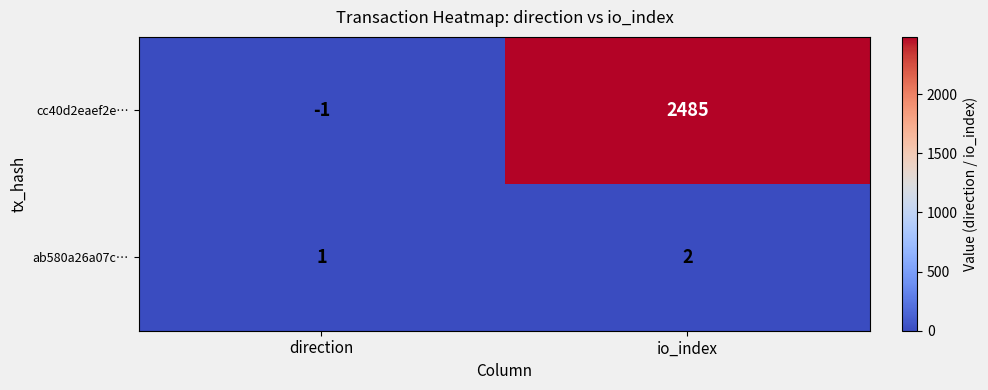

Is the value of cc40d2eaef2e… at io_index greater than the value of ab580a26a07c… at direction?

Yes